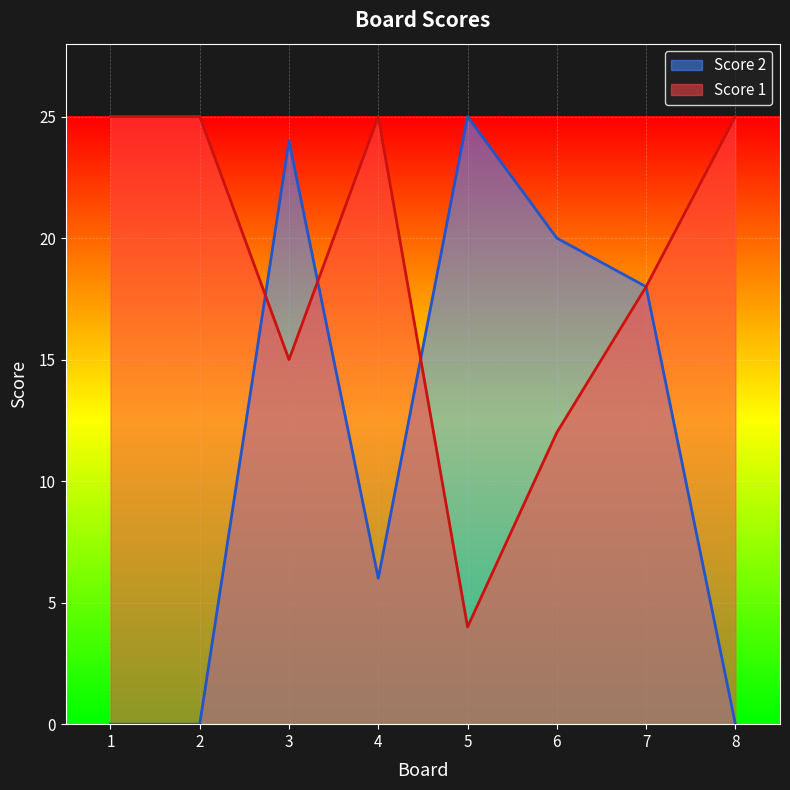

How many data points does each series have?

8